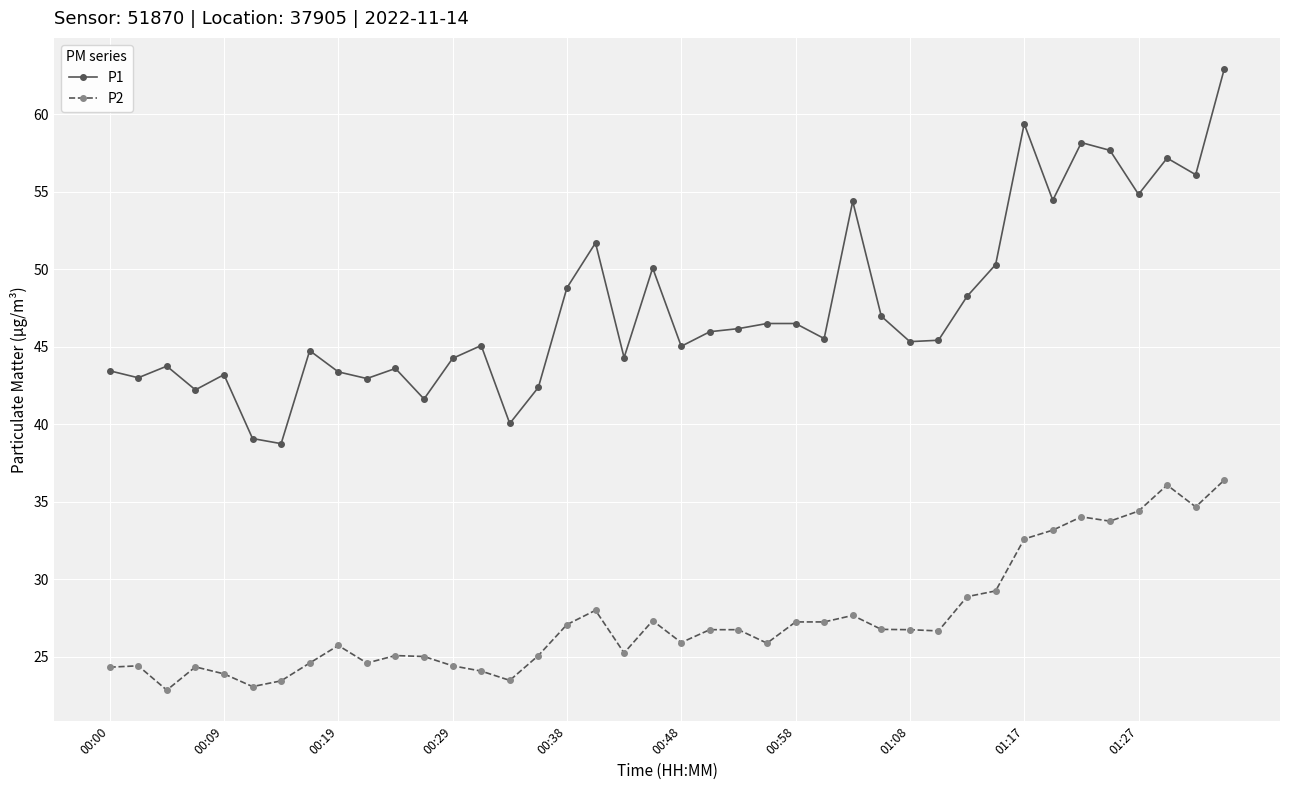

What is the minimum value shown in the chart?

22.9